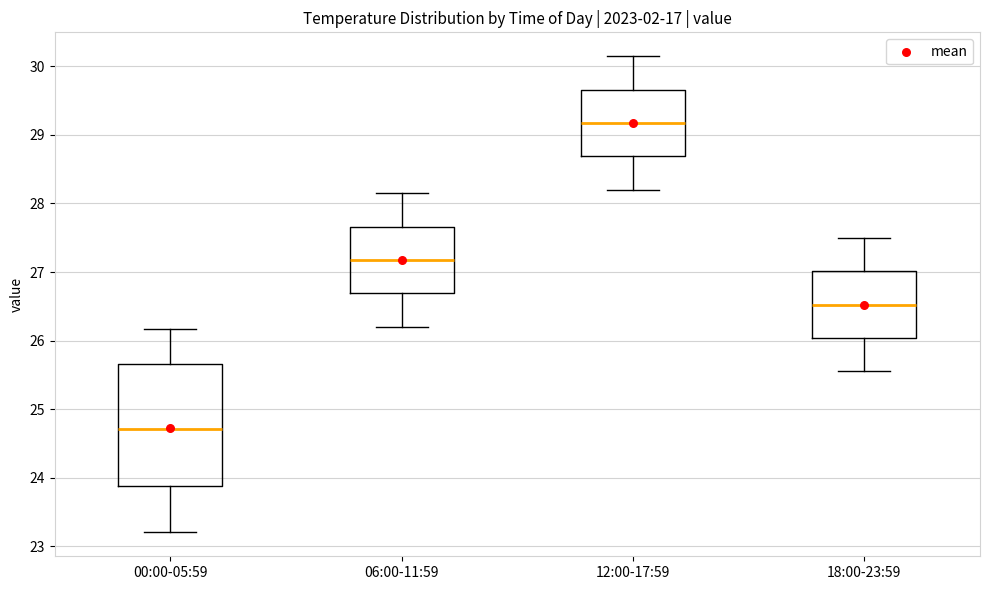

Where is the upper edge of the box for 12:00-17:59 on the y-axis? The values are not printed on the chart, so give them approximately, as read against the axis.

29.7